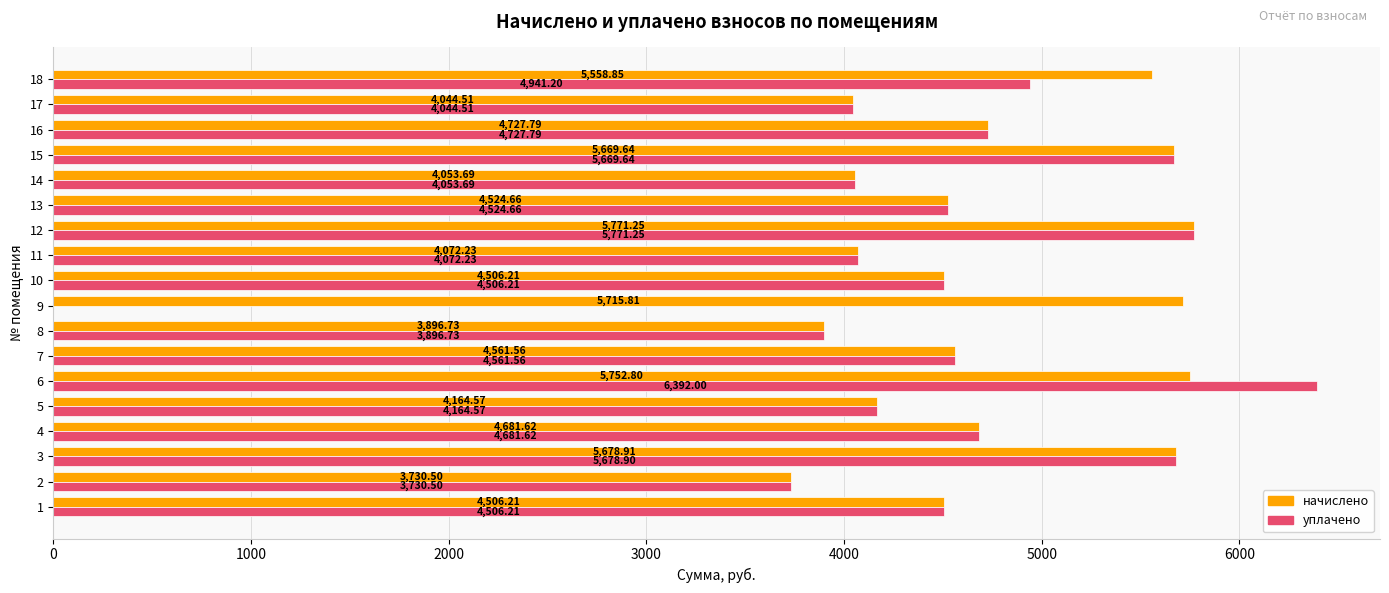

What is the average value of the уплачено series?

4440.2